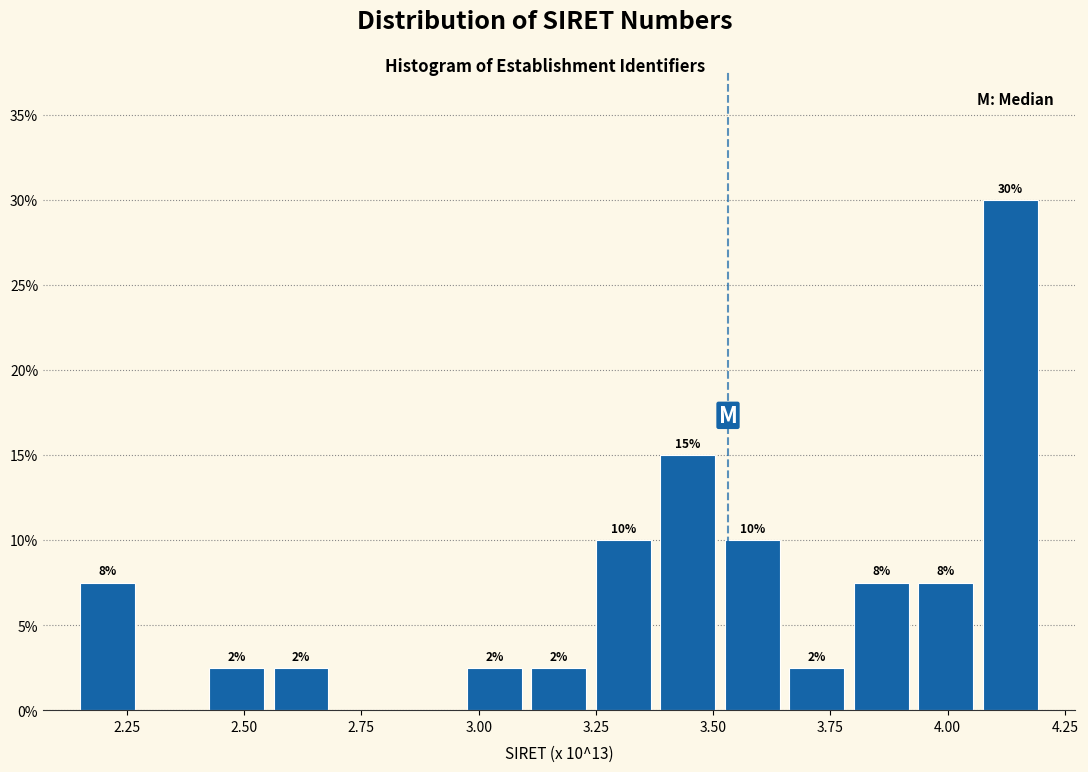

Around what value on the x-axis is the tallest bar? Give the approximate position of its centre, as read against the axis.

4.15